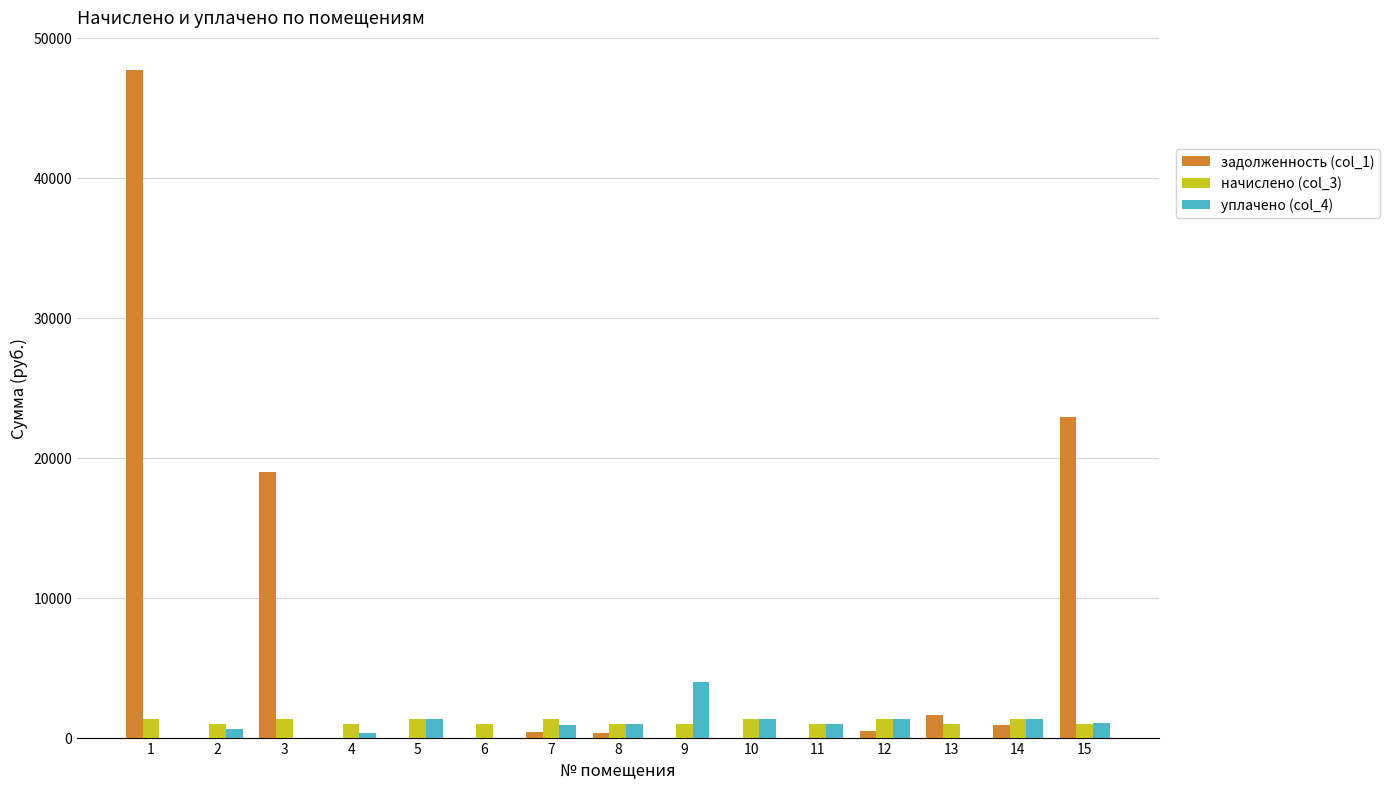

Which series has the largest total across all categories?

задолженность (col_1)